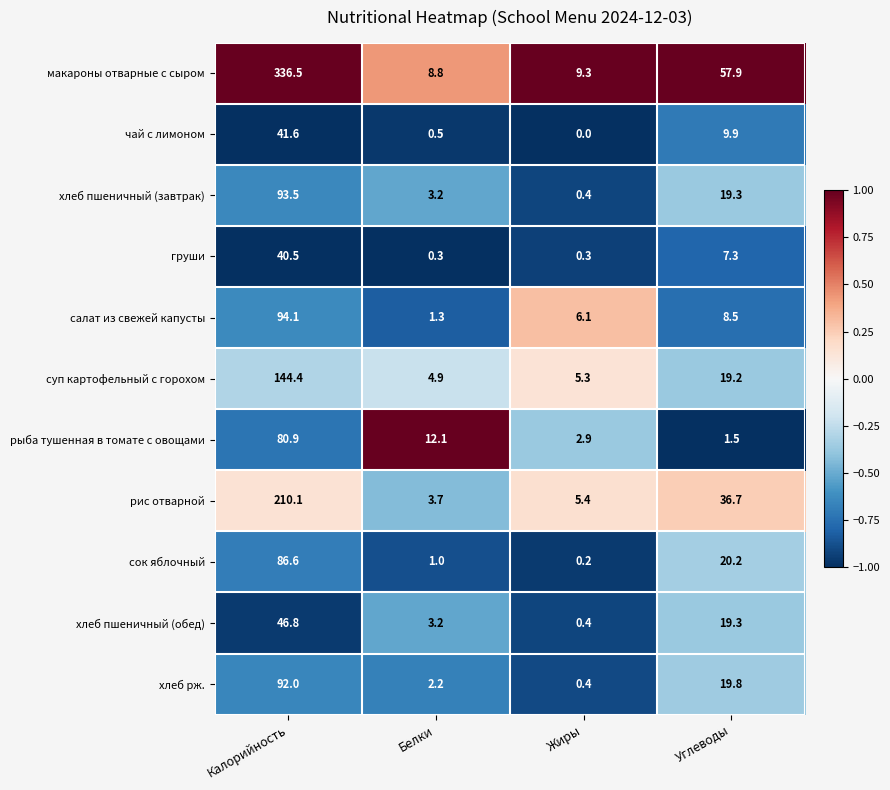

What is the difference between the рыба тушенная в томате с овощами values at Углеводы and Жиры?

1.4